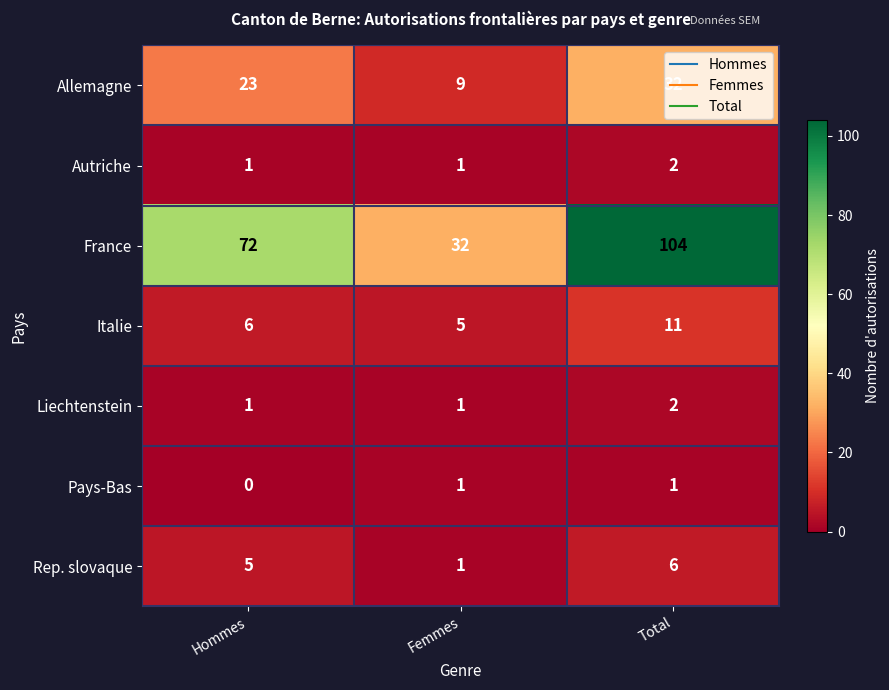

At which category is the sum across all series the highest?

Total